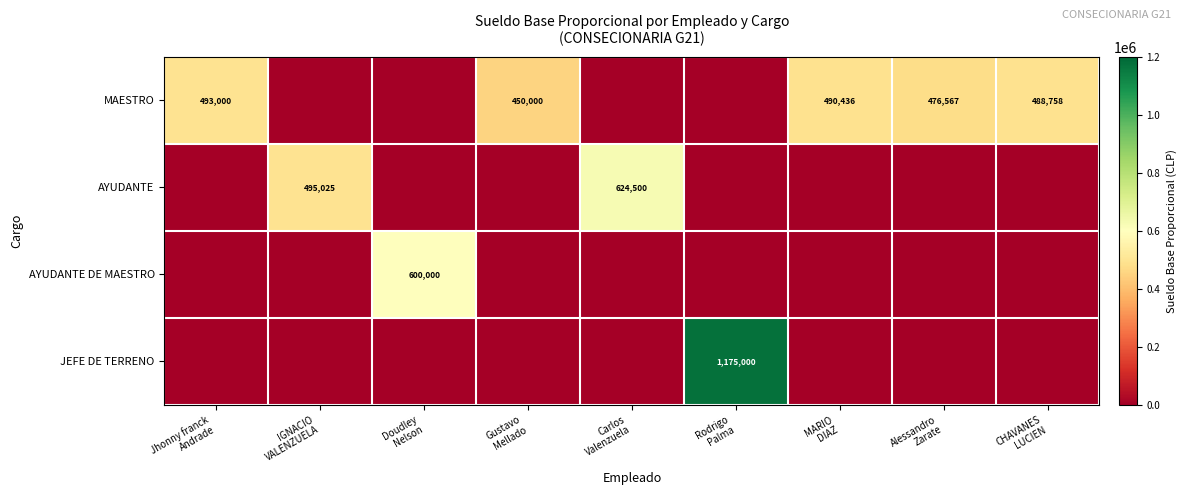

What is the difference between the maximum and minimum values in the JEFE DE TERRENO series?

1175000